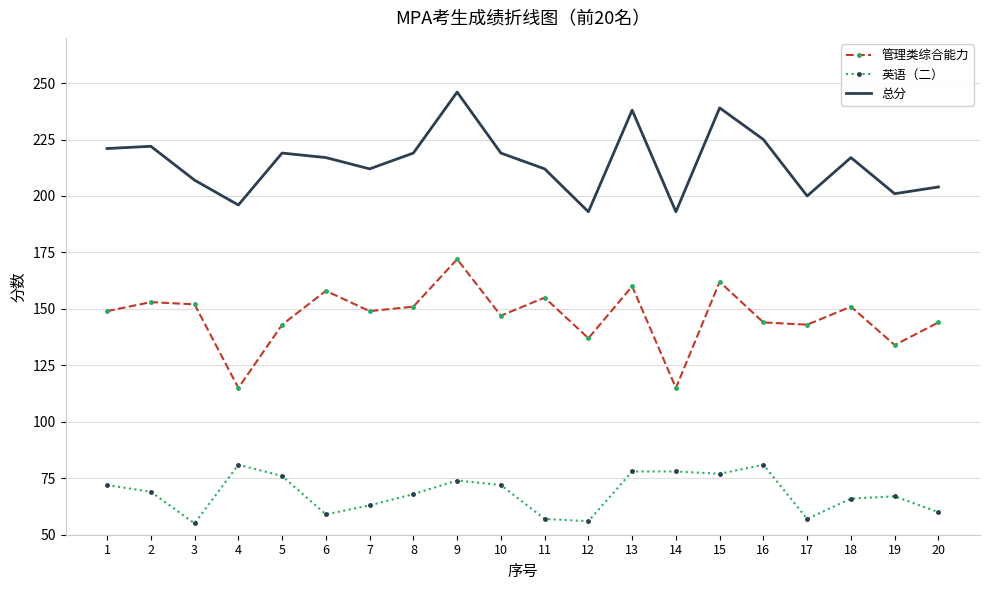

Rank the series by their maximum value, from highest to lowest.

总分, 管理类综合能力, 英语（二）